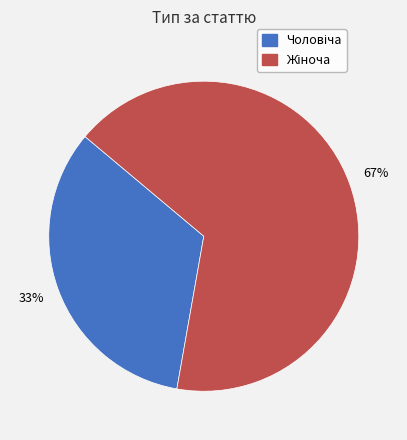

To the nearest percent, what is the average slice percentage?

50%